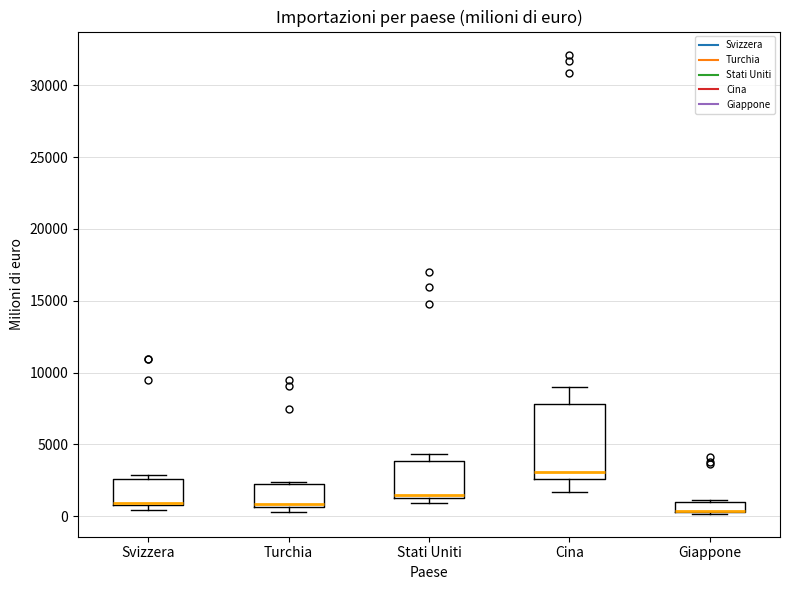

Comparing the boxes themselves (not the whiskers), which one is the tallest?

Cina